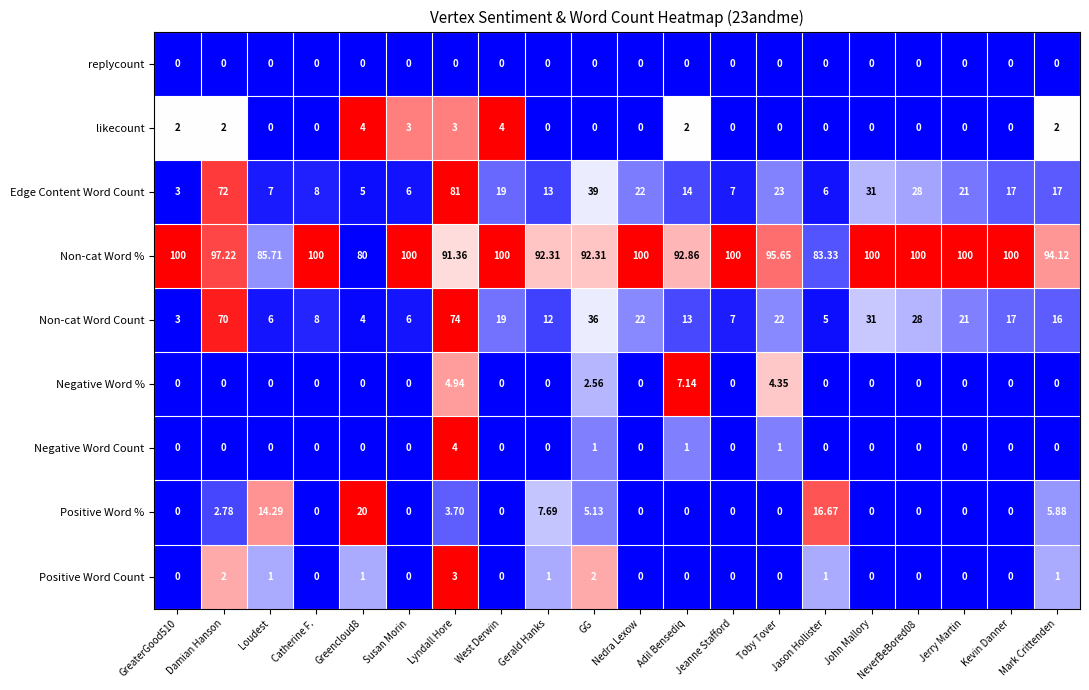

At which label is Negative Word % closest to 3?

GG